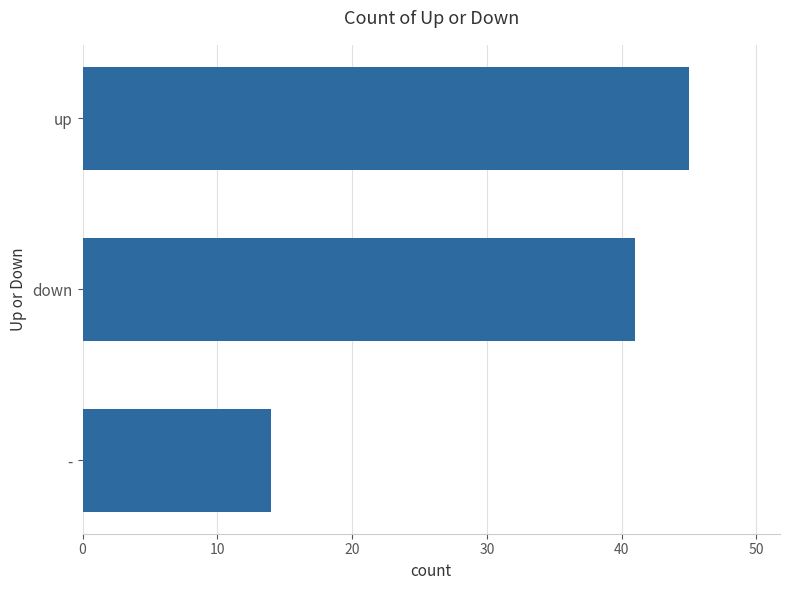

Rank the categories by value from lowest to highest.

-, down, up